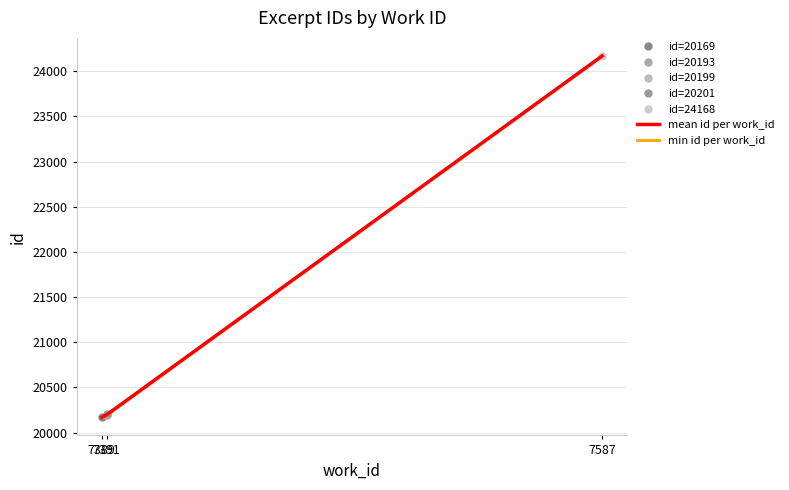

Which series has the largest total across all categories?

mean id per work_id